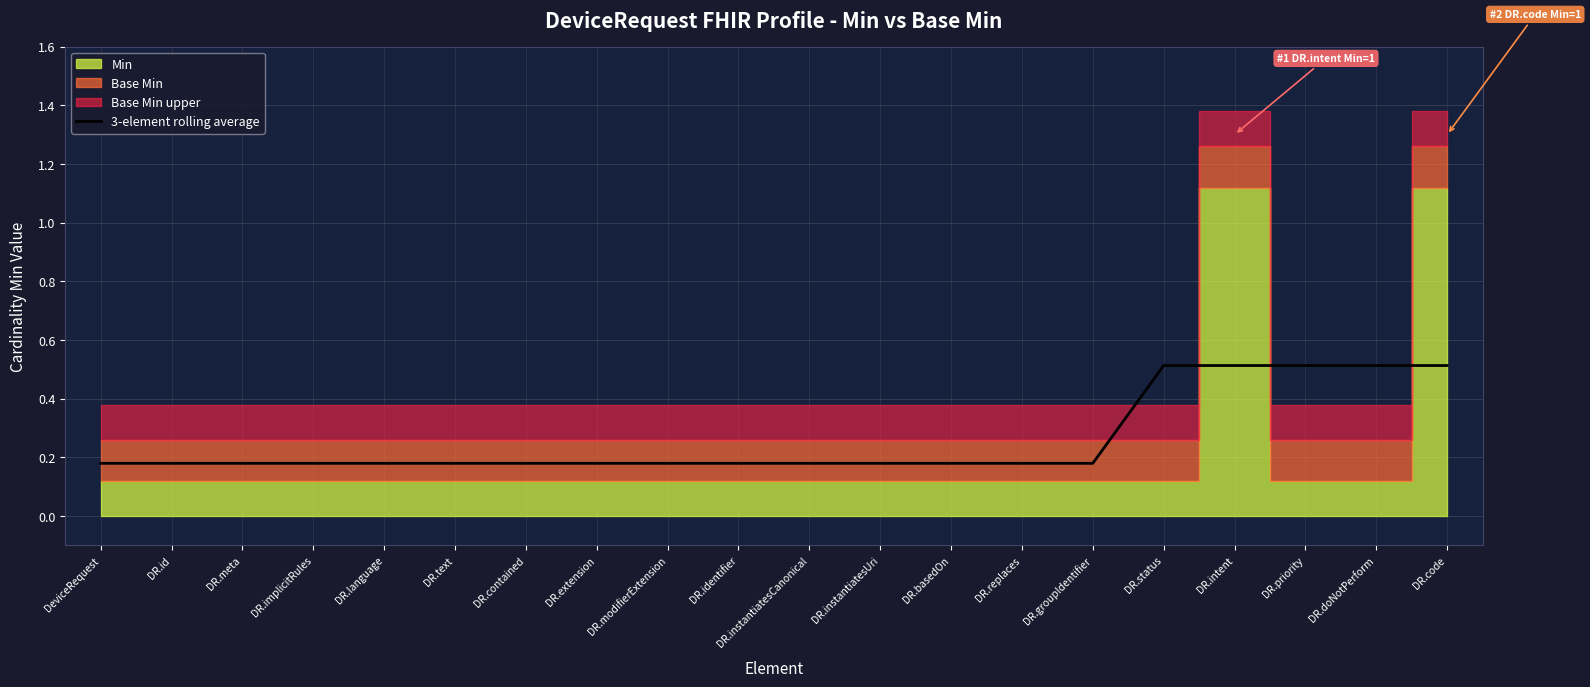

What is the sum of all values?

5.3